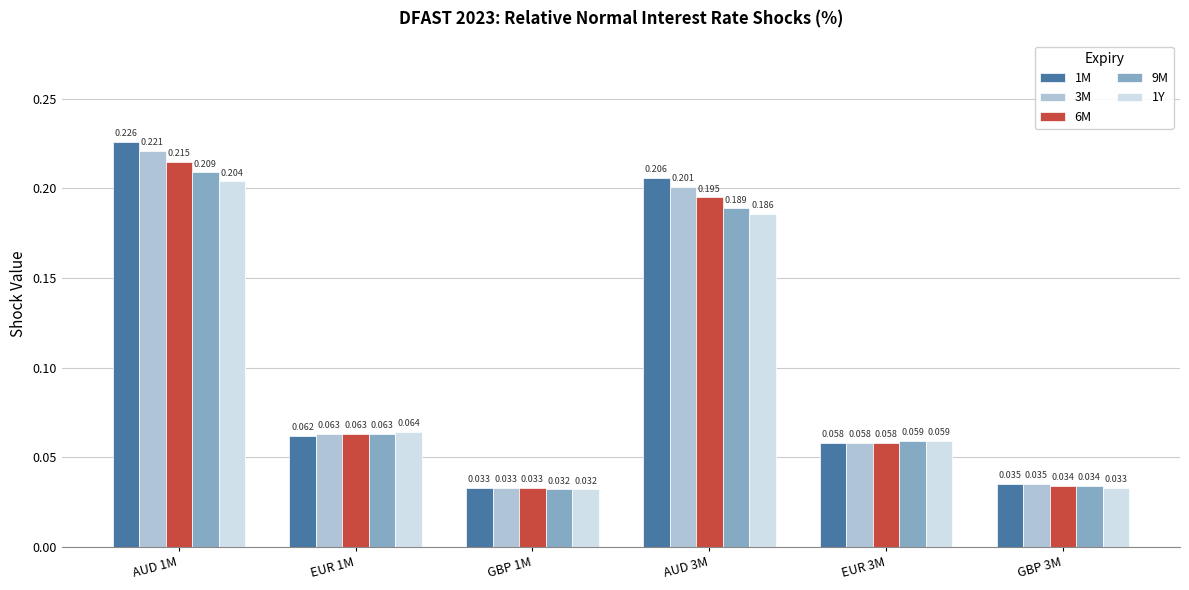

Is it true that 1M equals 0.1 at GBP 1M?

False